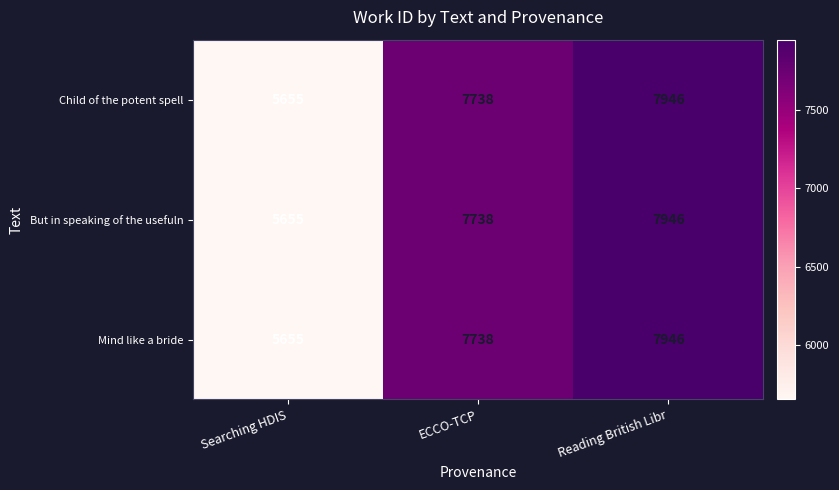

Reading left to right, list all the values displayed in this chart.

Child of the potent spell: 5655	7738	7946
But in speaking of the usefuln: 5655	7738	7946
Mind like a bride: 5655	7738	7946